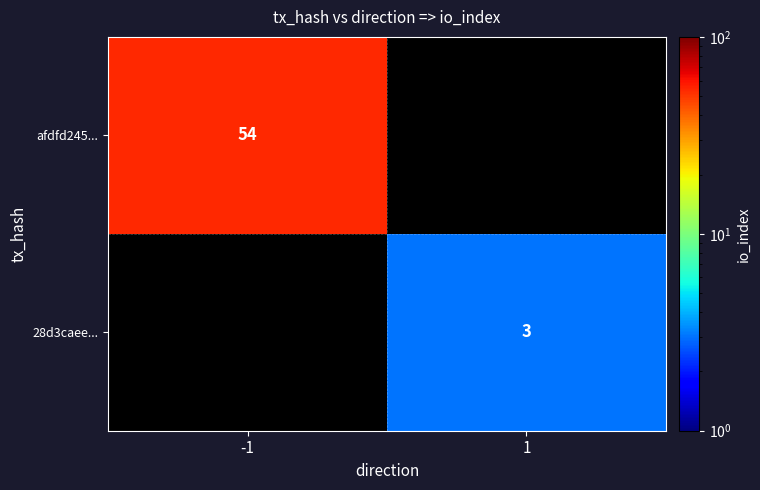

Is the value of 28d3caee... at 1 greater than the value of afdfd245... at -1?

No